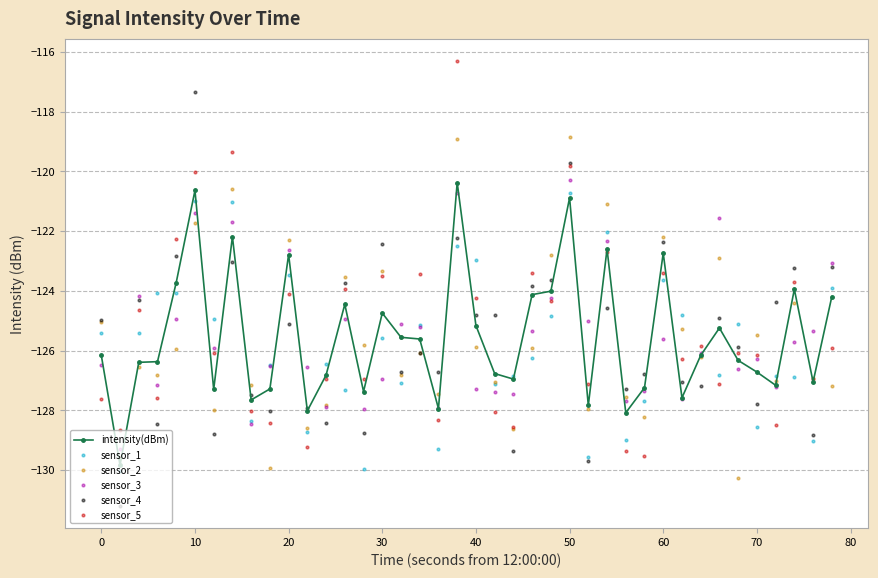

Which series contains the lowest Y value?

sensor_4